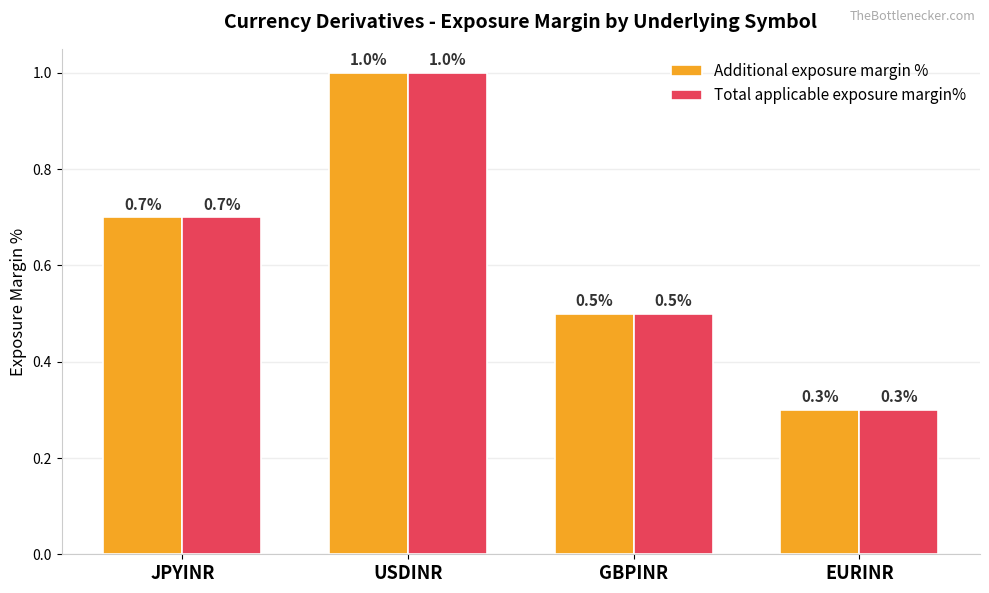

List the labels in order of Total applicable exposure margin% value, largest first.

USDINR, JPYINR, GBPINR, EURINR